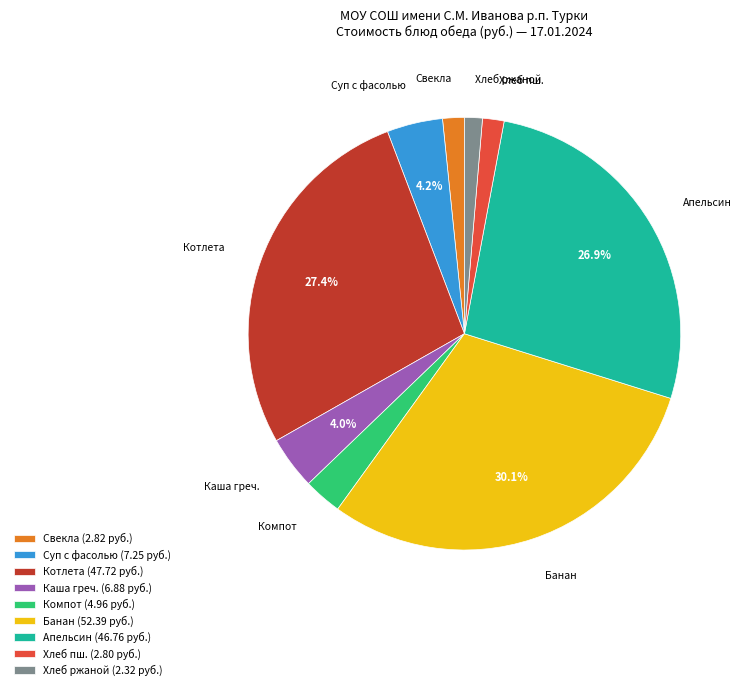

Is there a majority slice in this chart?

No